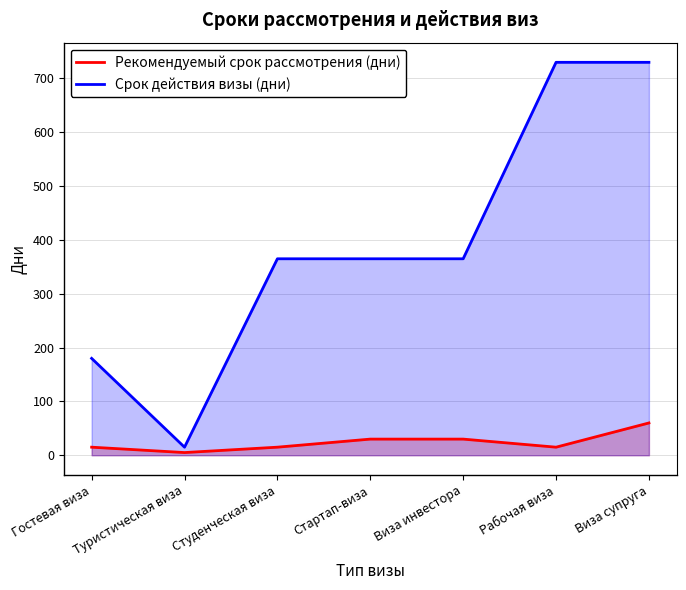

What is the minimum value shown in the chart?

5